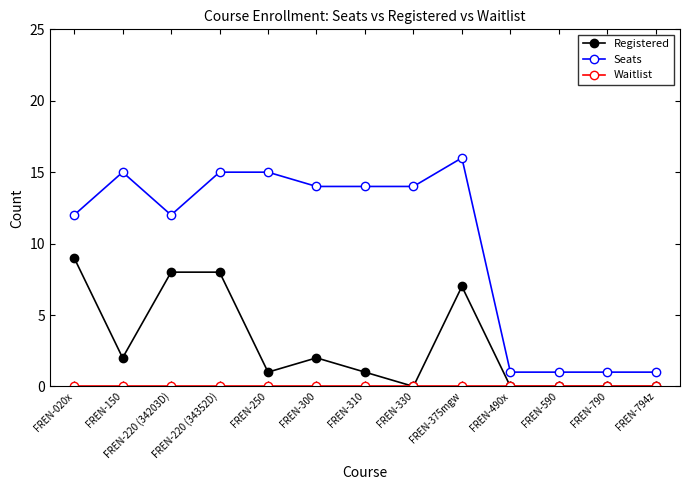

The value of Seats at FREN-300 is 7. True or false?

False